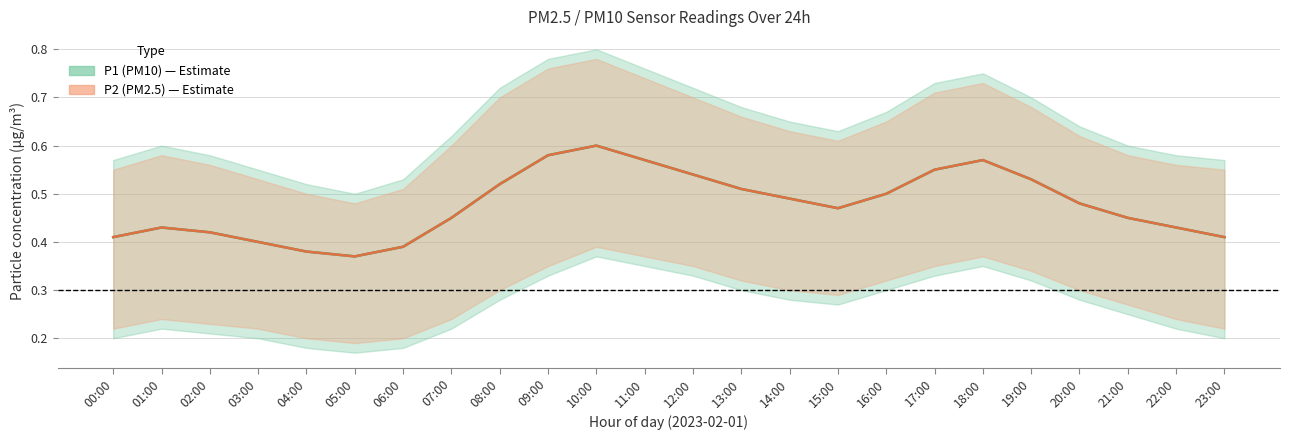

Is the value of P1 (PM10) at 22:00 greater than the value of P2 (PM2.5) at 19:00?

No